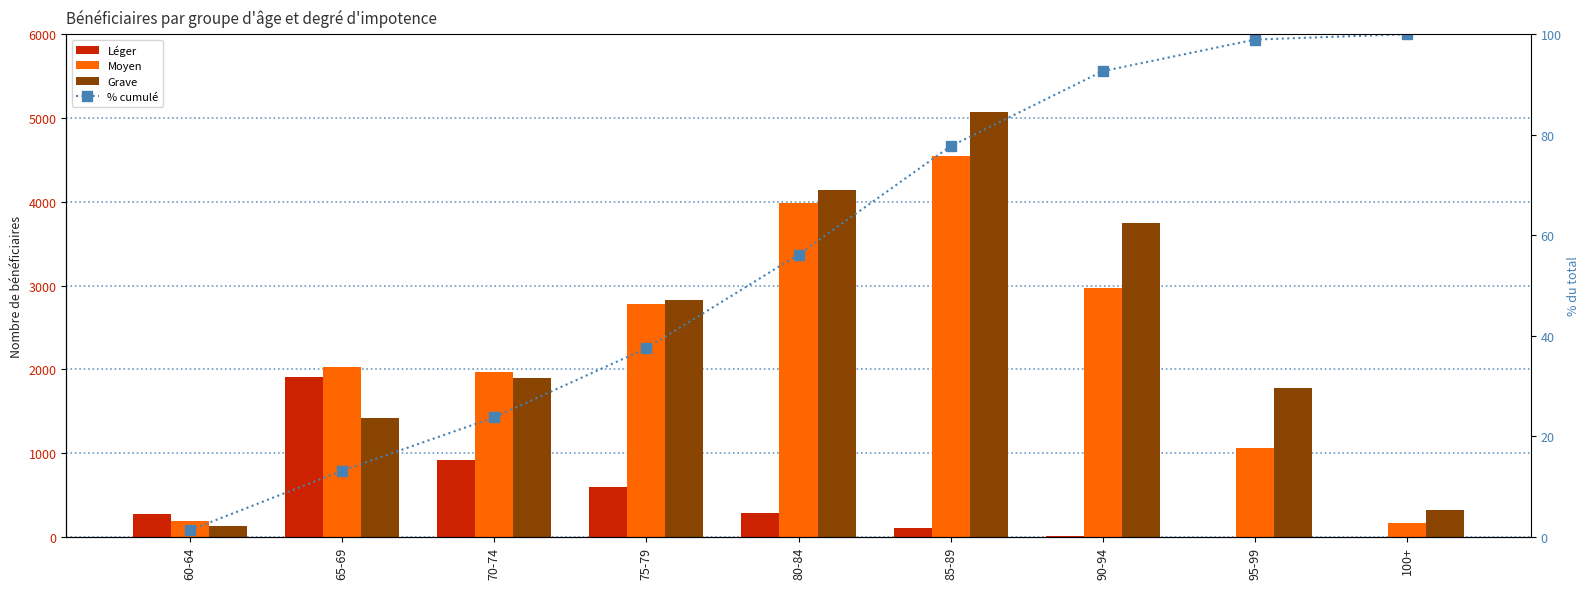

What is the highest value of the Léger series?

1903.0